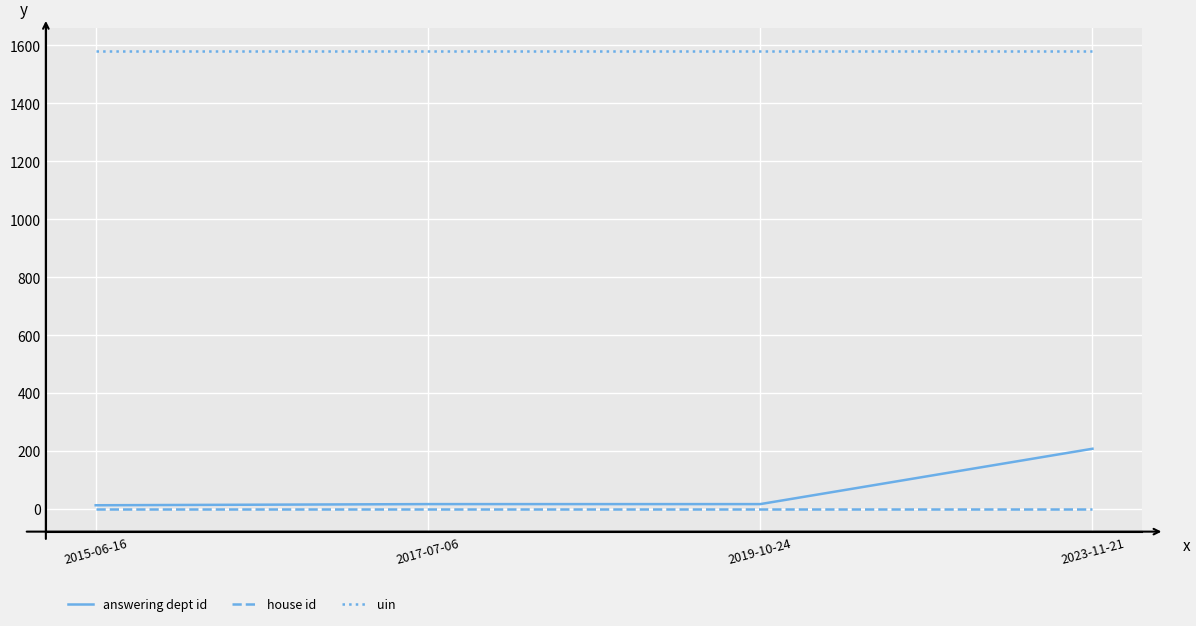

Which series has the widest spread of values?

answering dept id